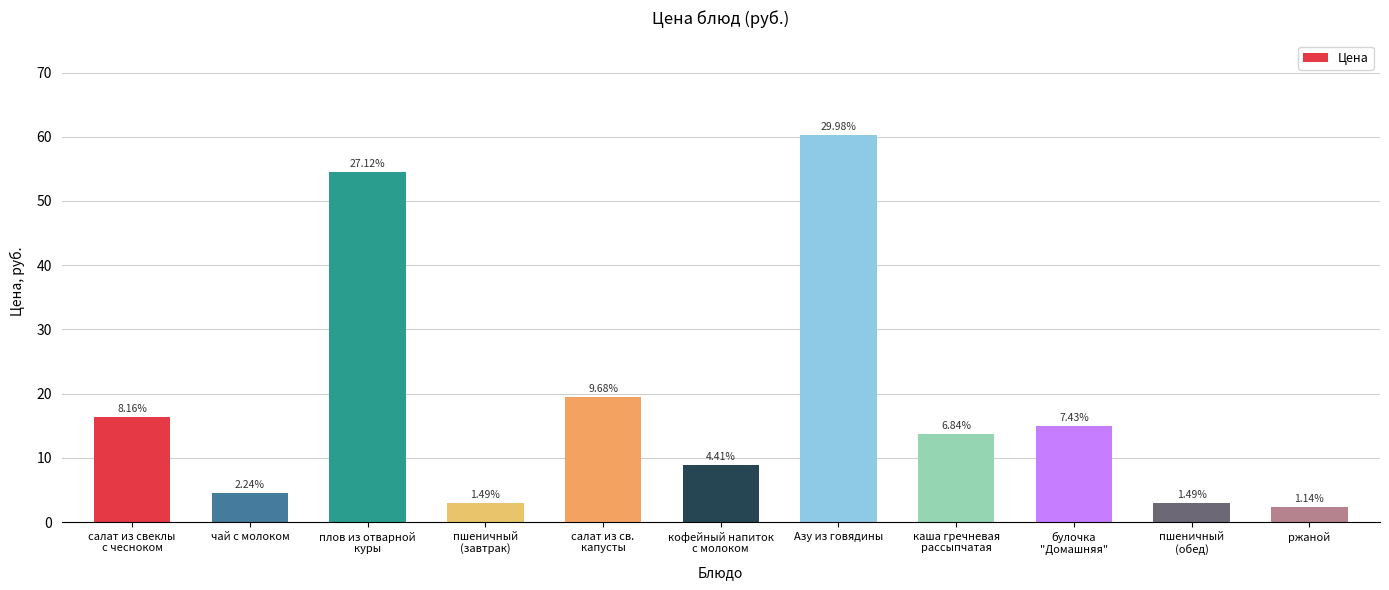

How many bars are there in total?

11